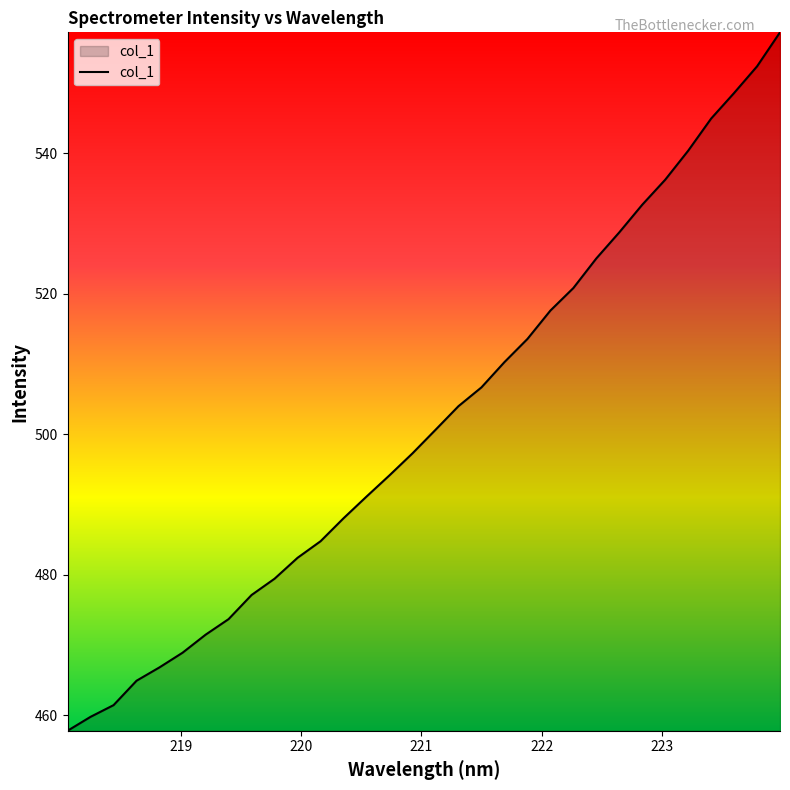

What is the smallest value displayed?

457.8